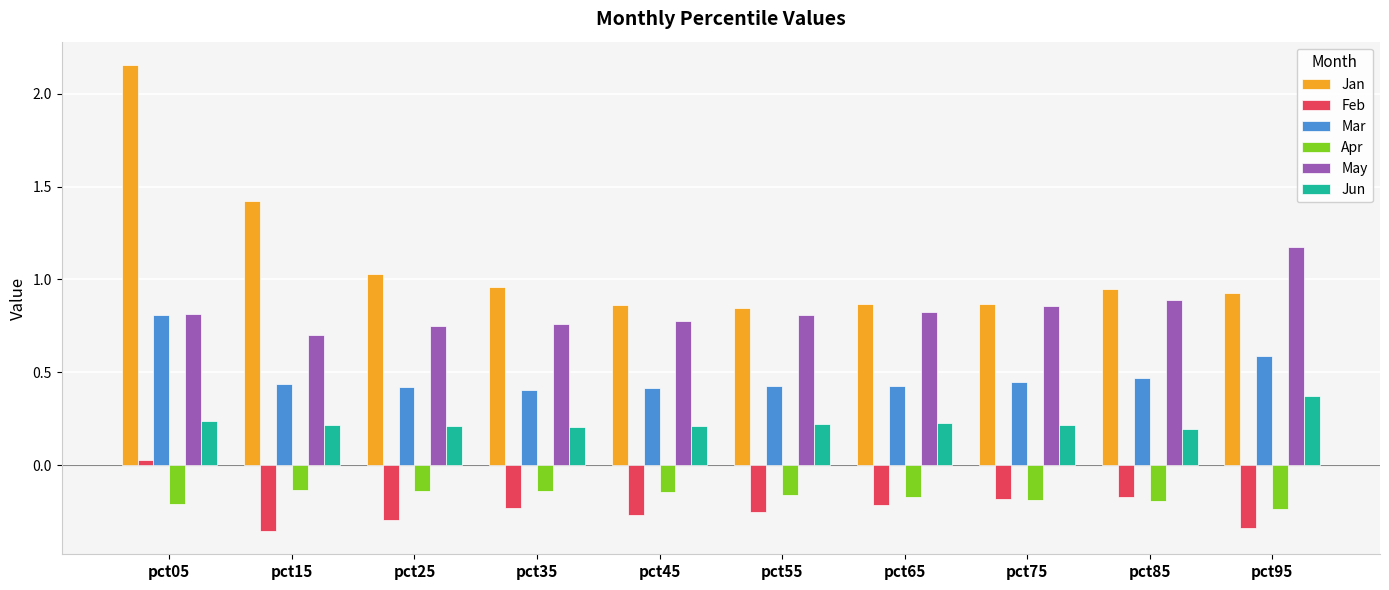

Is it true that Feb equals -0.2 at pct35?

True